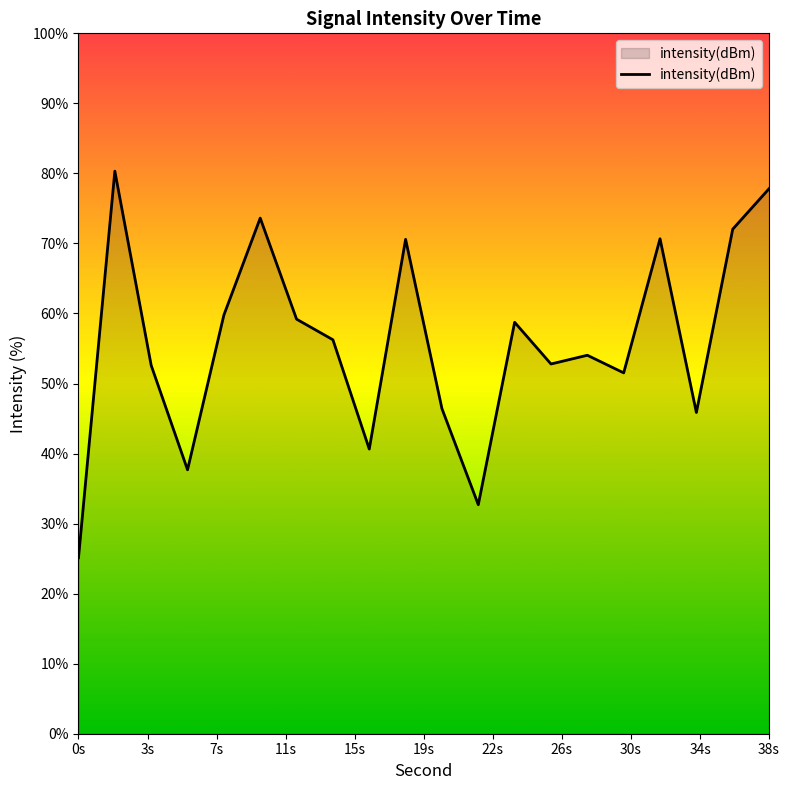

What is the sum of all values?

1118.4